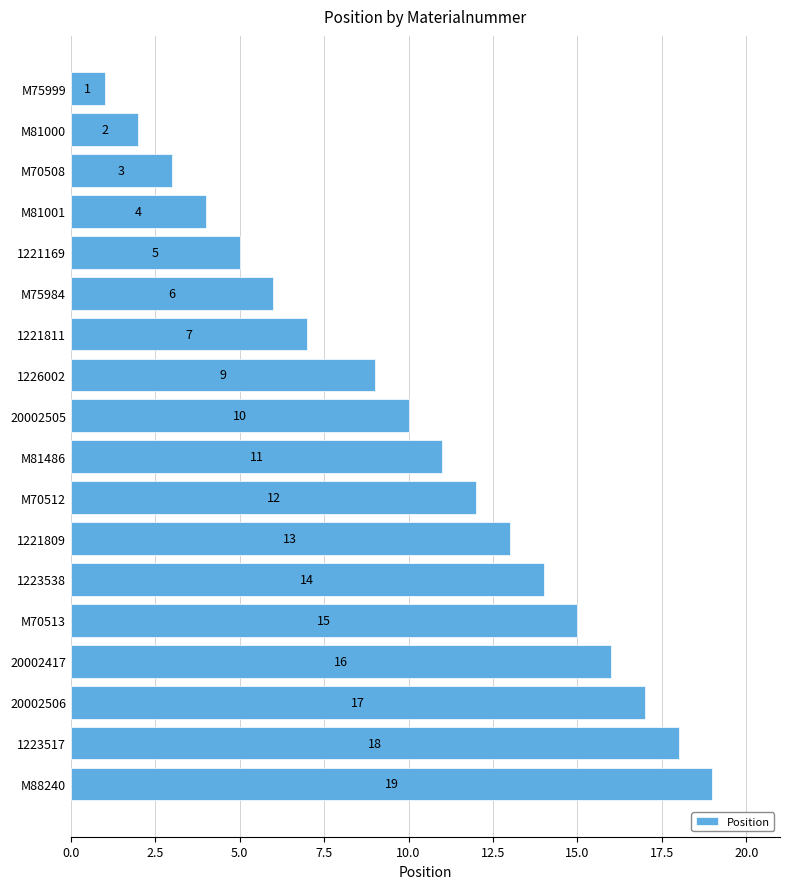

Reading bottom to top, list all the values displayed in this chart.

M88240=19	1223517=18	20002506=17	20002417=16	M70513=15	1223538=14	1221809=13	M70512=12	M81486=11	20002505=10	1226002=9	1221811=7	M75984=6	1221169=5	M81001=4	M70508=3	M81000=2	M75999=1